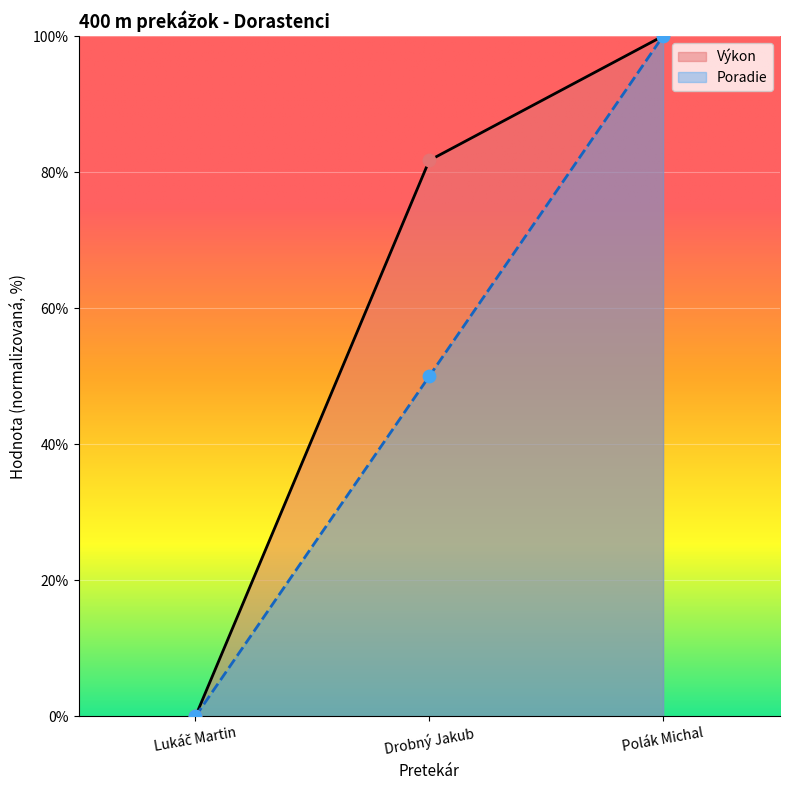

What are all the series names shown in the legend?

Výkon, Poradie